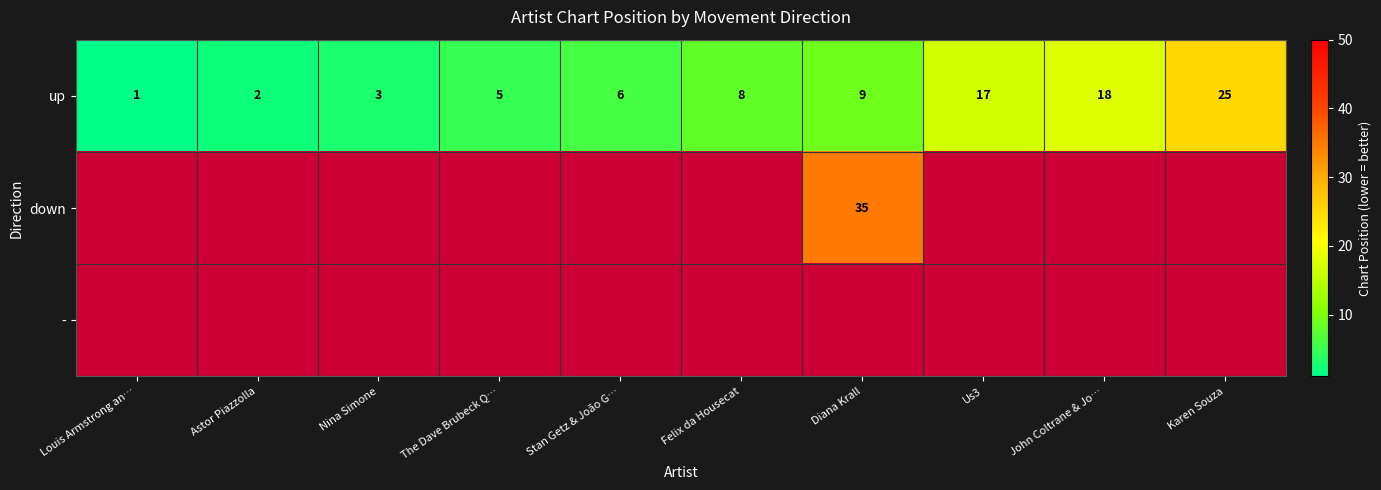

What is the maximum value for up?

25